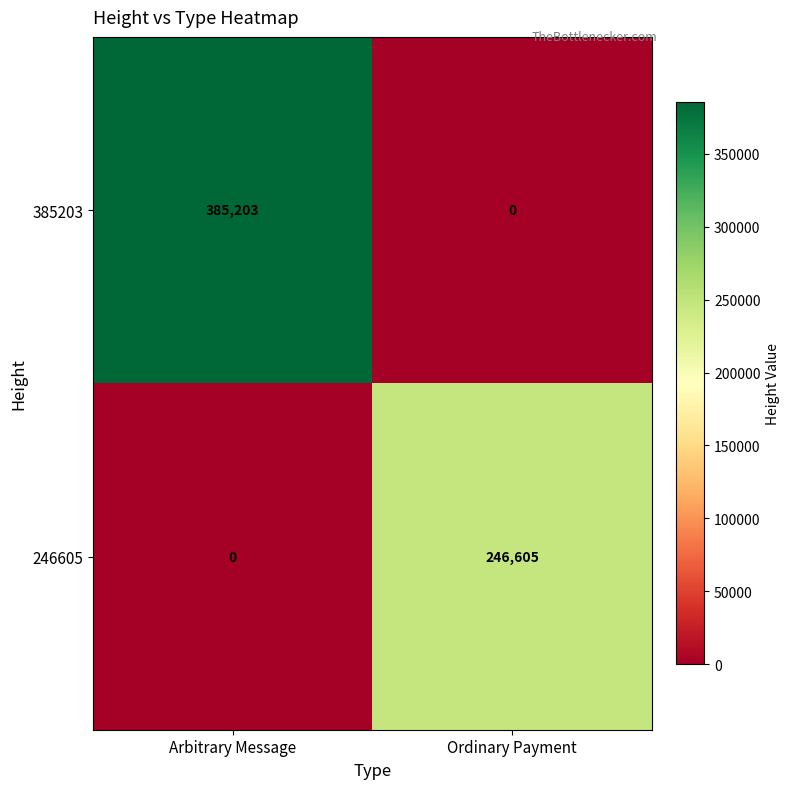

What is the sum of the 385203 values at Ordinary Payment and Arbitrary Message?

385203